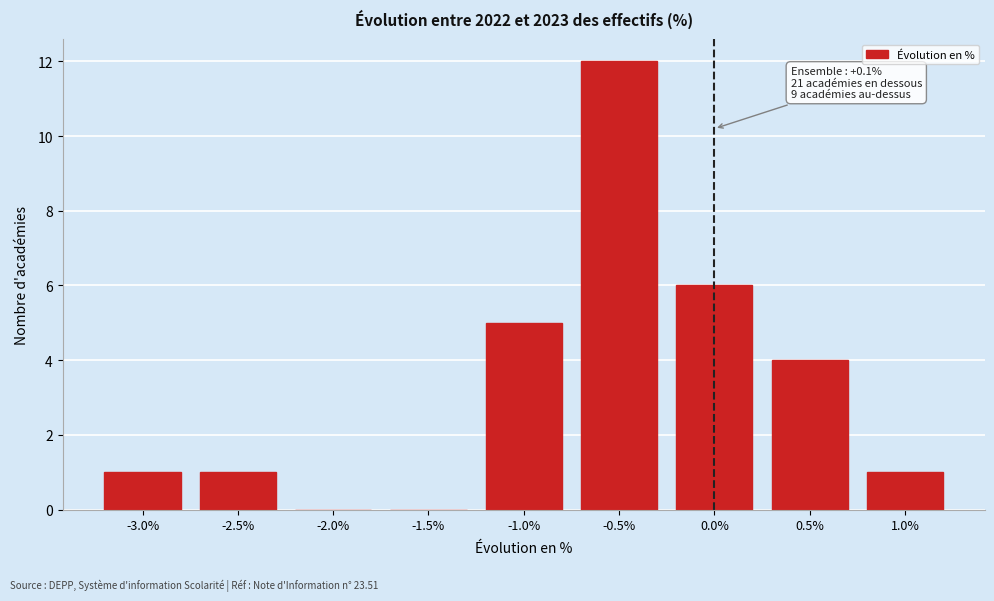

Reading right to left, extract all data points from this chart.

1.0%=1	0.5%=4	0.0%=6	-0.5%=12	-1.0%=5	-1.5%=0	-2.0%=0	-2.5%=1	-3.0%=1